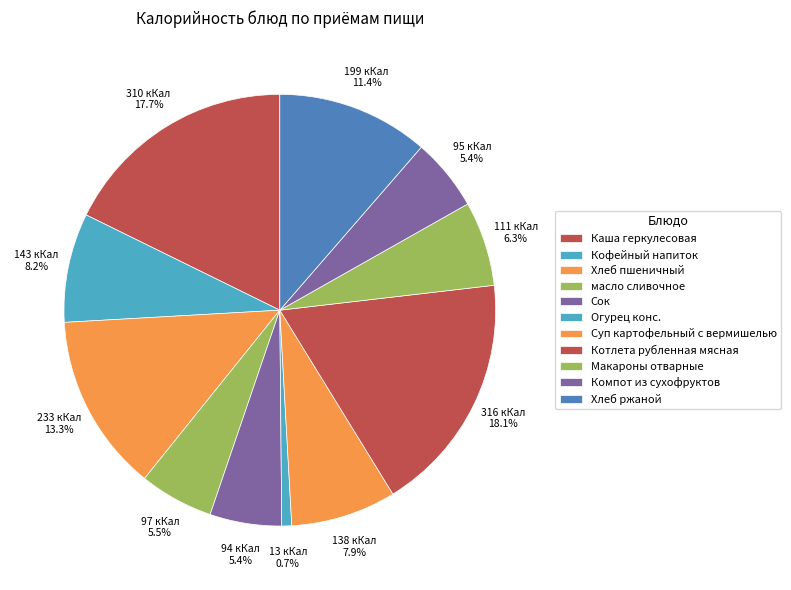

How many slices are in this pie chart?

11